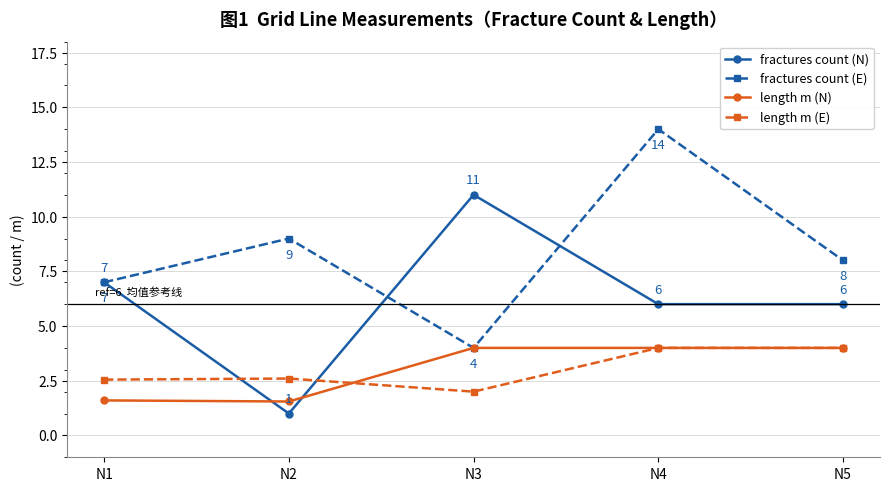

Between N4 and N5, which series saw the biggest shift?

fractures count (E)